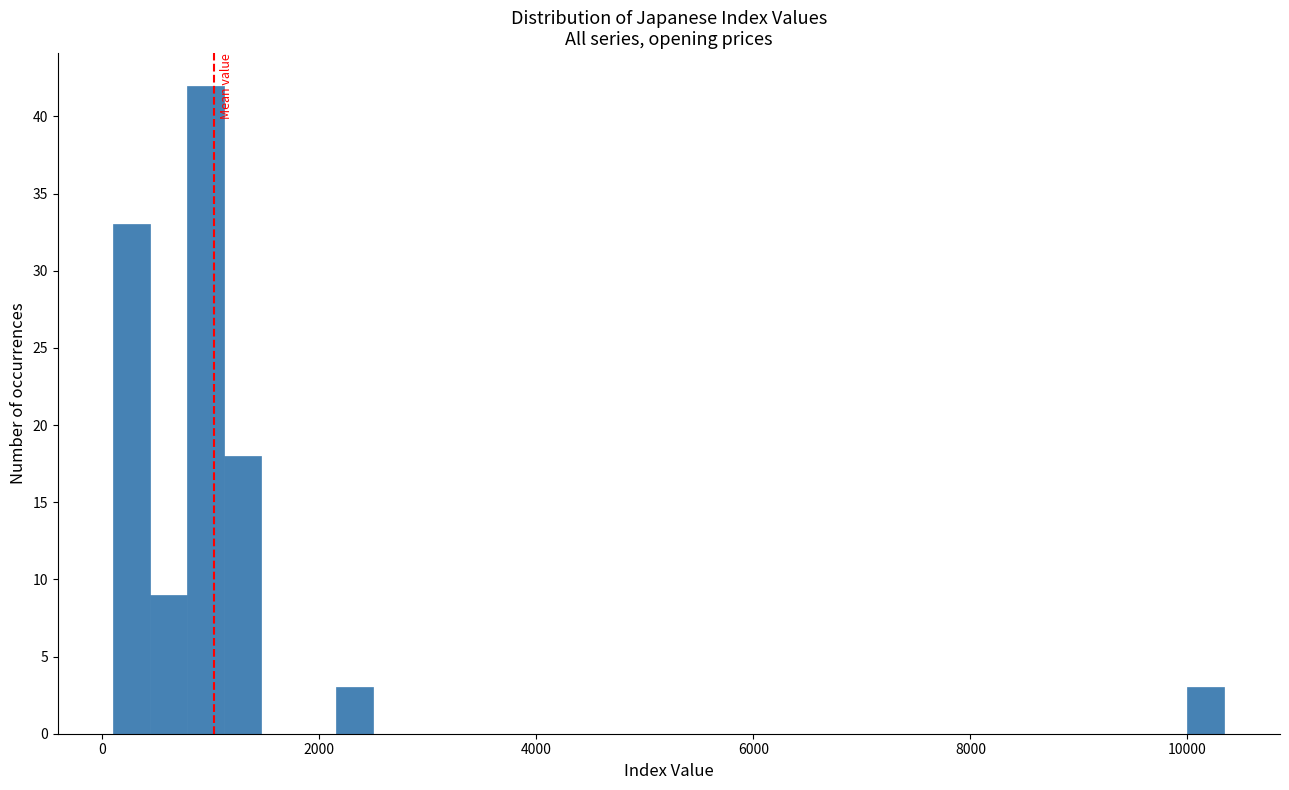

Read against the x-axis, roughly where is the centre of the tallest bar?

1000